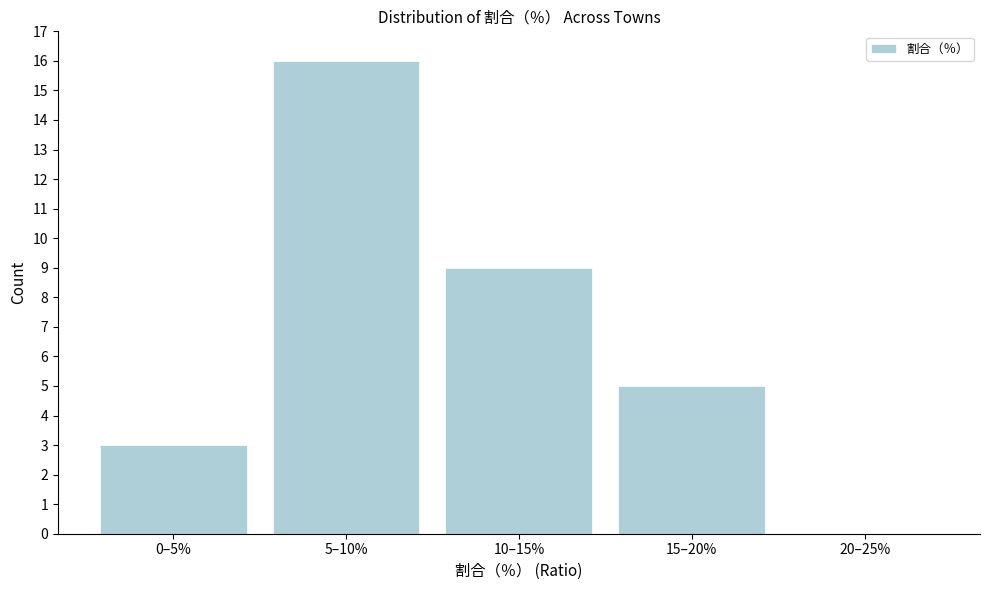

Reading left to right, extract all data points from this chart.

0–5%=3	5–10%=16	10–15%=9	15–20%=5	20–25%=0